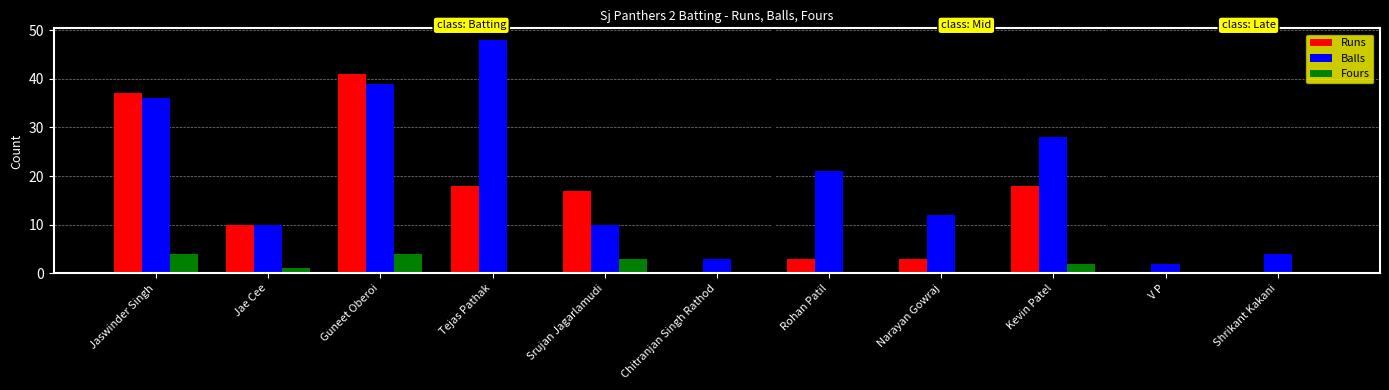

How many Fours values are between 0 and 3?

9